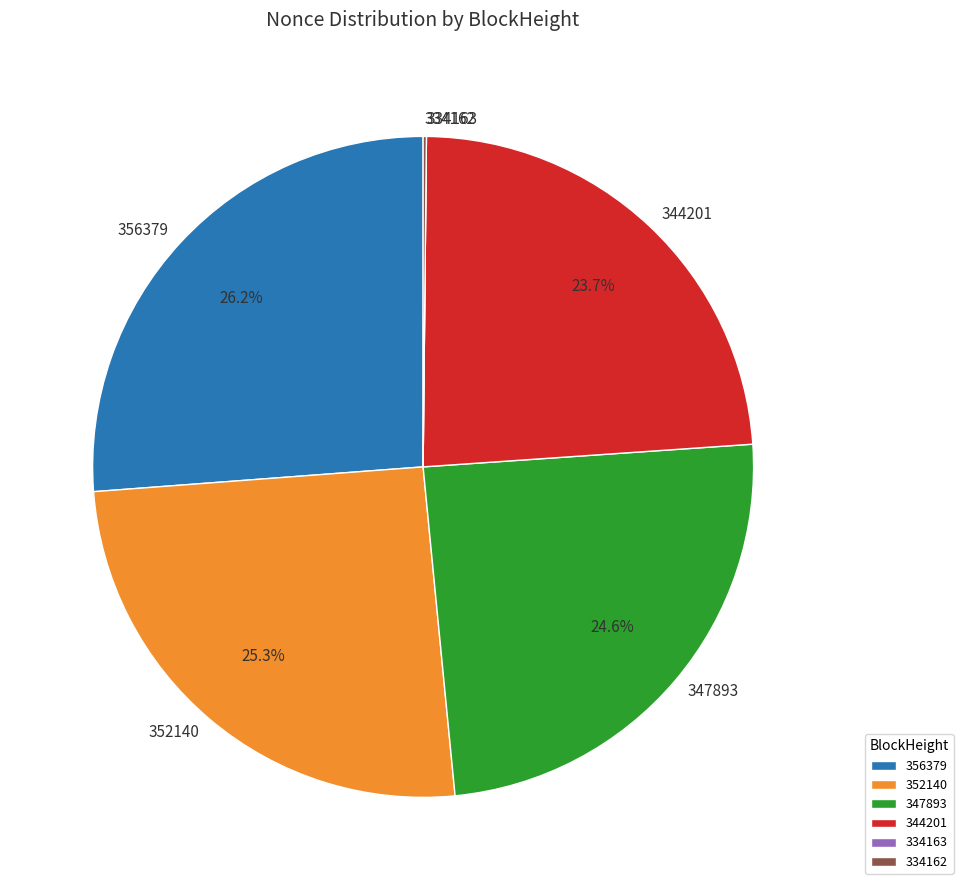

What is the ratio of the value at 356379 to the value at 352140?

1.0